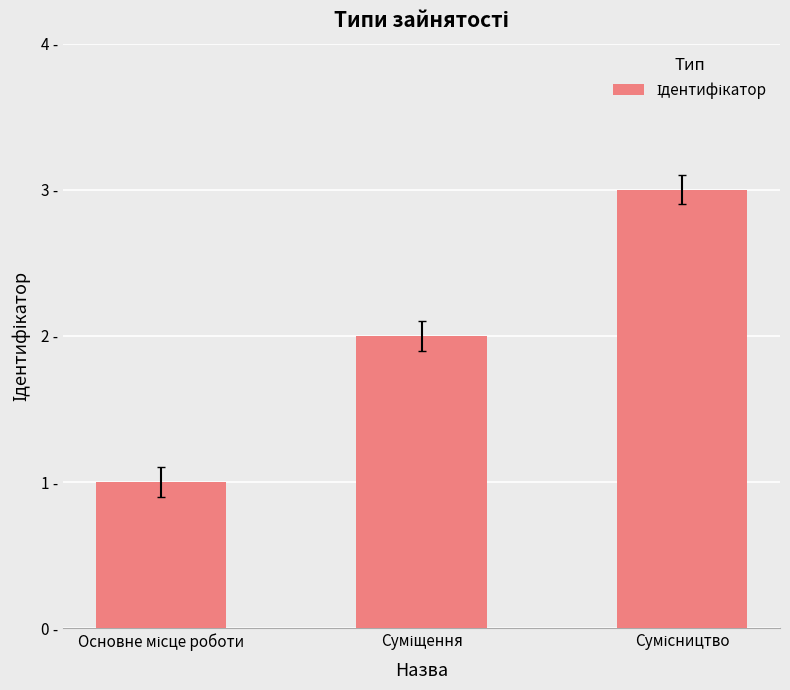

Does the chart contain any negative values?

No